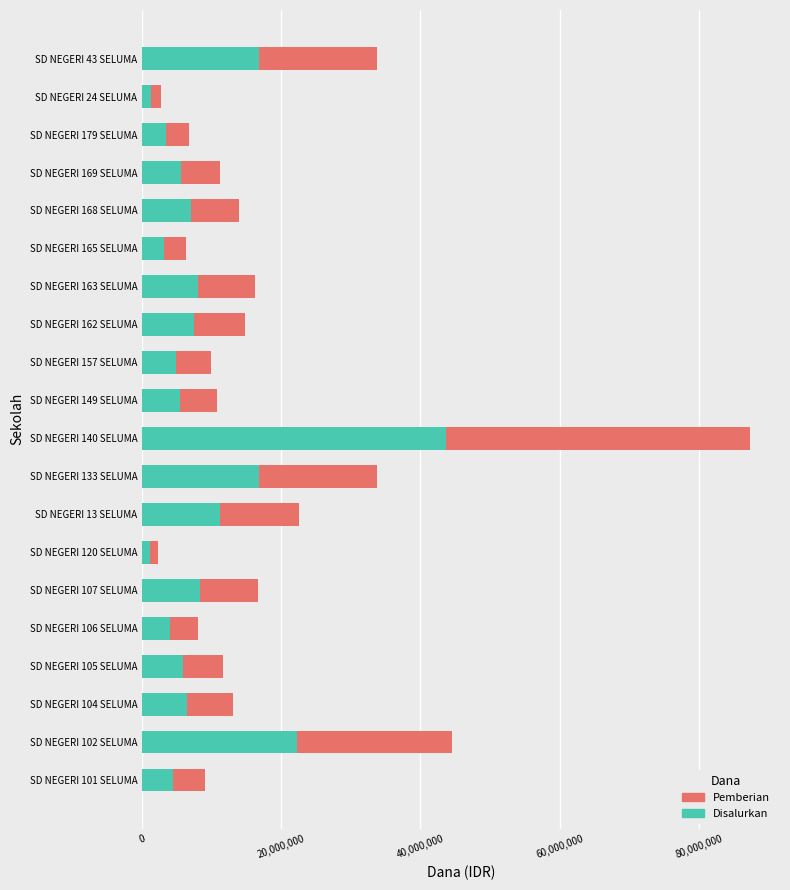

Which category has the highest value in the Disalurkan series?

SD NEGERI 140 SELUMA